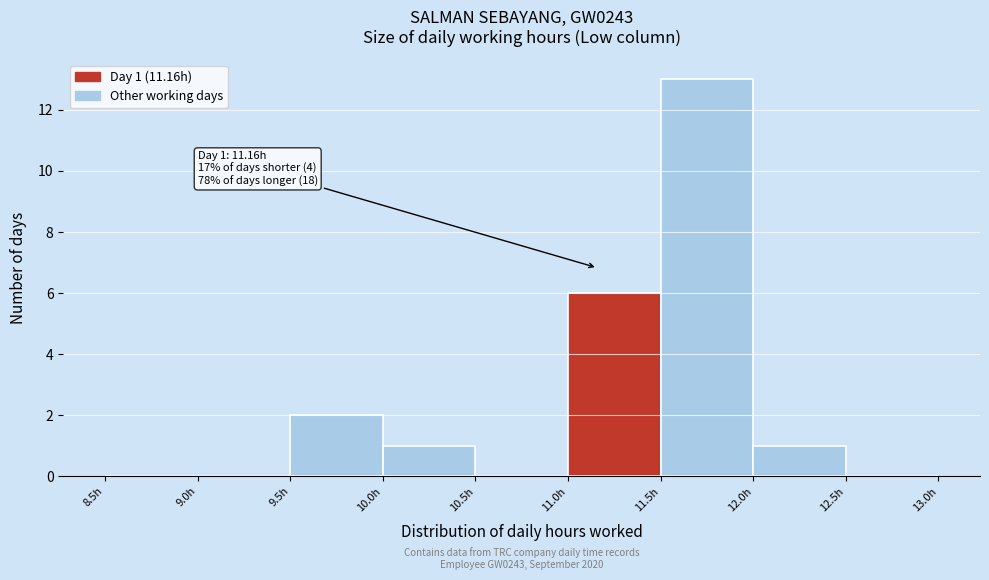

Which range on the x-axis has the tallest bar?

11.5 to 12.0